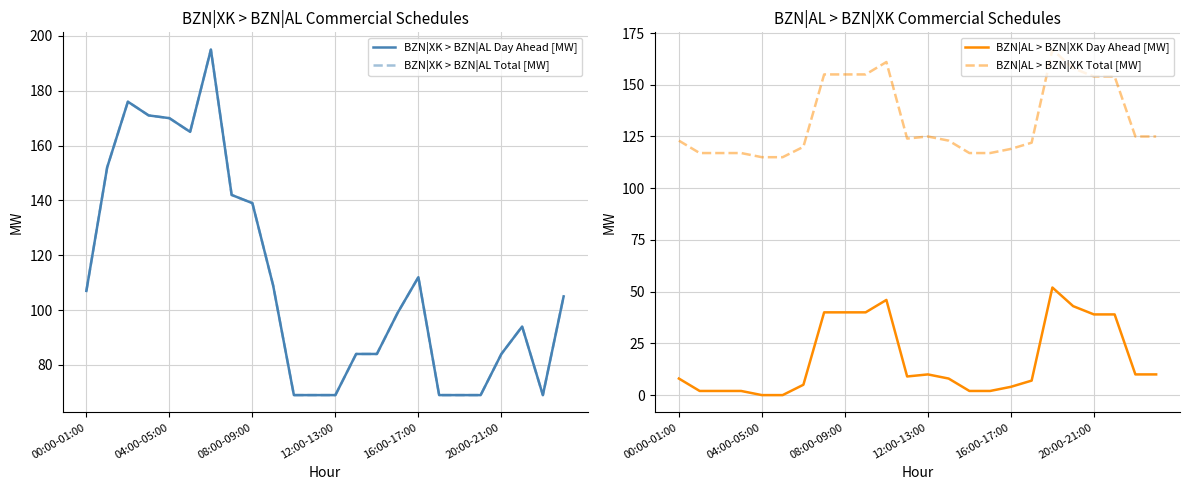

True or false: BZN|AL > BZN|XK Total [MW] and BZN|AL > BZN|XK Day Ahead [MW] intersect in this chart.

False